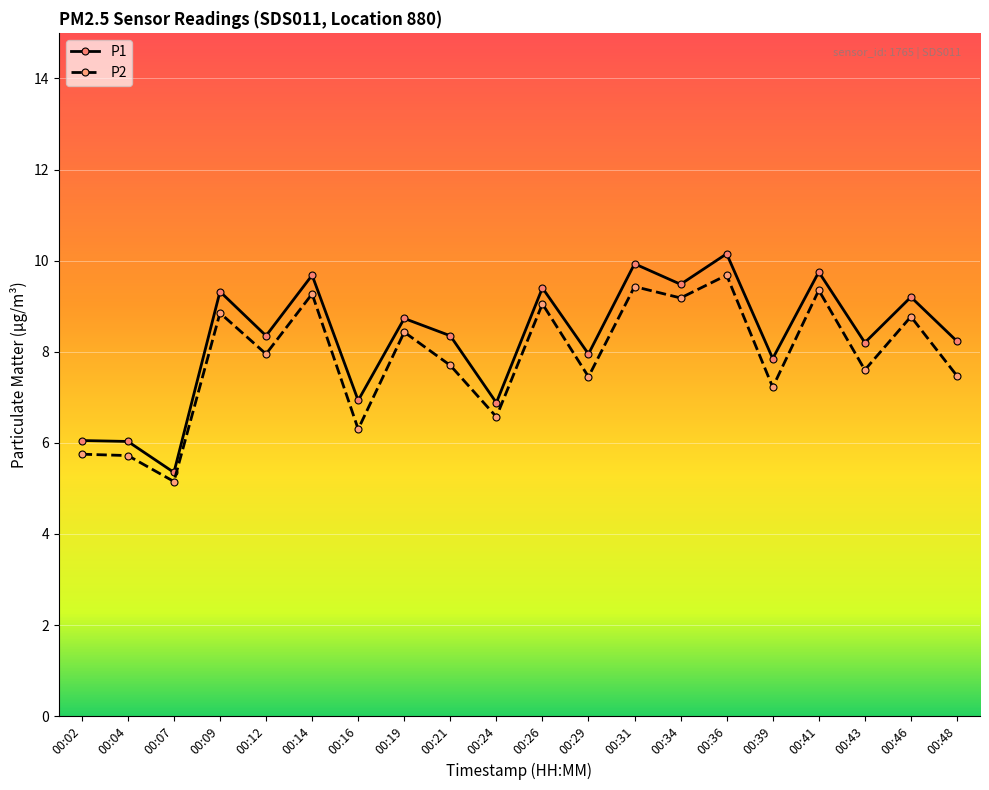

Rank the series by their maximum value, from lowest to highest.

P2, P1